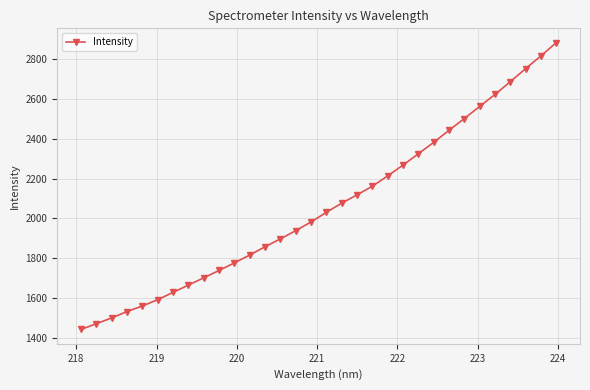

True or false: there are more than 1 points higher than both neighbors.

False